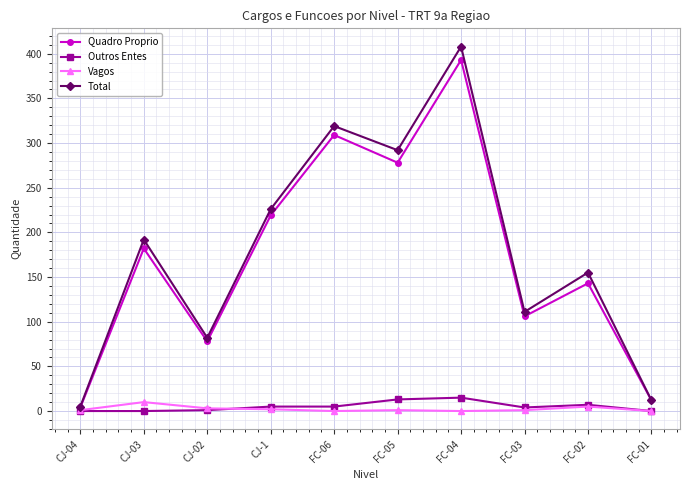

How many data points does each series have?

10